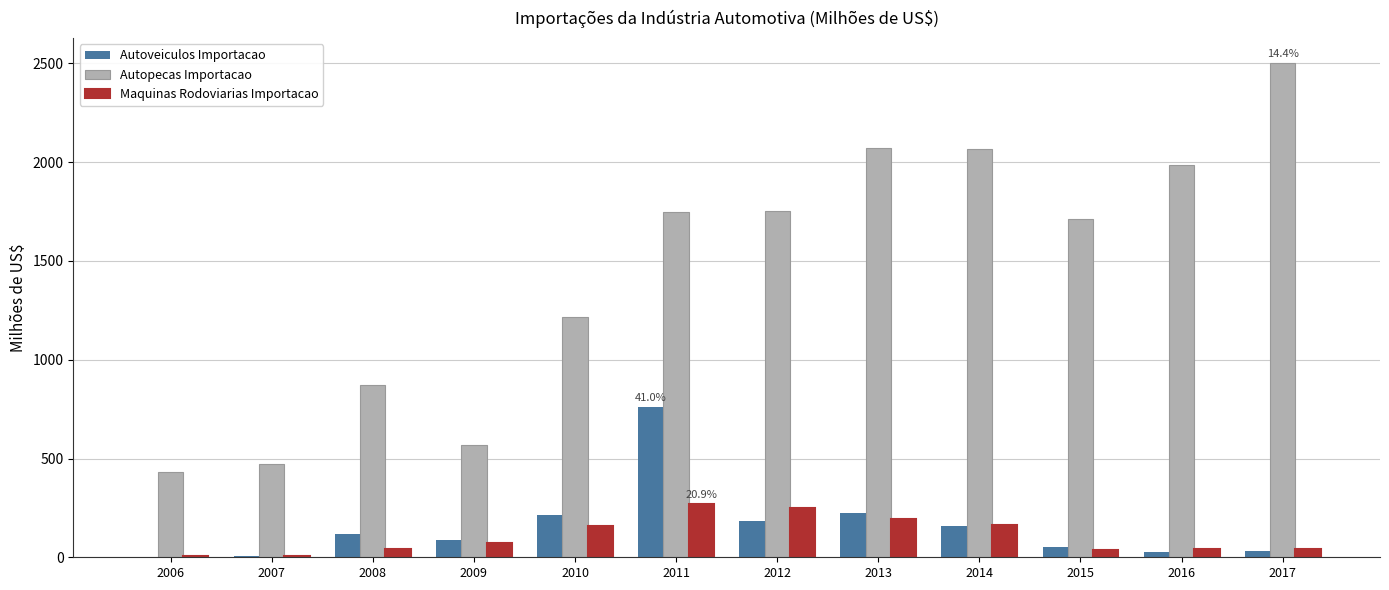

The value of Autopecas Importacao at 2006 is 433.5. True or false?

True